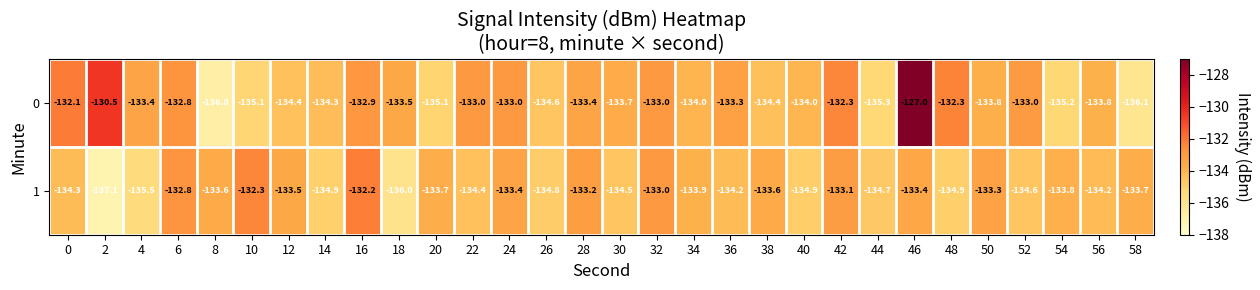

At which category does the chart reach its minimum across all series?

2